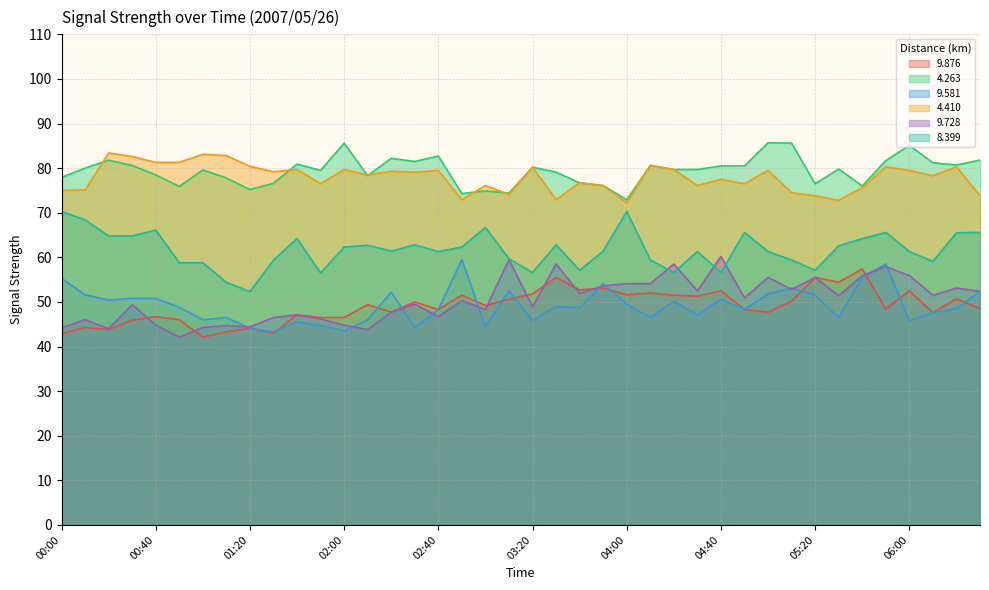

What is the label of the 23rd point from the left?

03:40